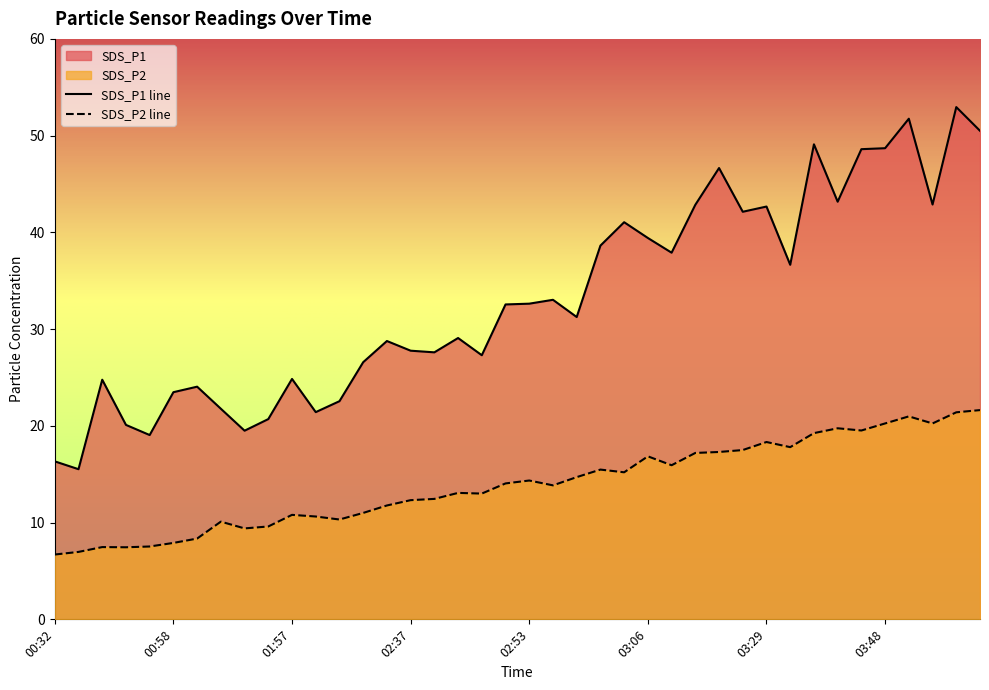

What is the difference between the SDS_P1 values at 03:29 and 01:35?

20.9